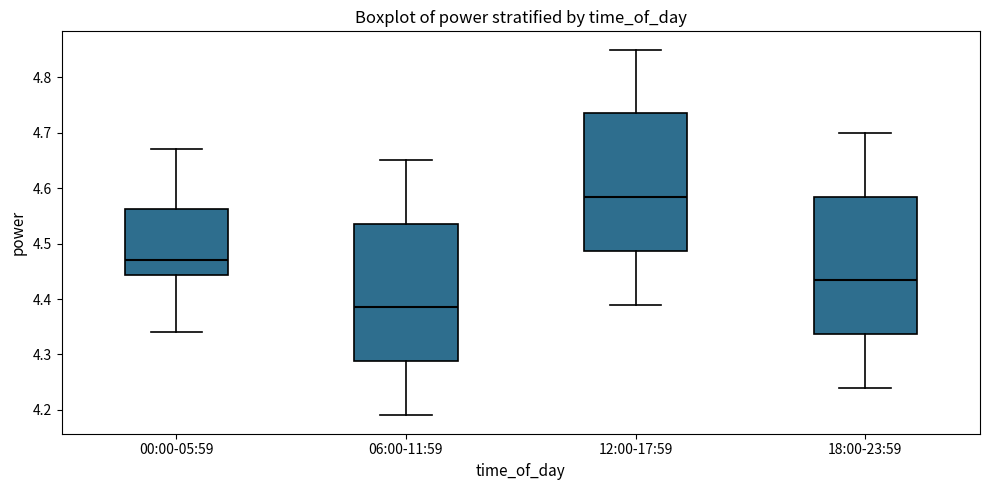

Where does the upper whisker of the box for 00:00-05:59 end on the y-axis? The values are not printed on the chart, so give them approximately, as read against the axis.

4.67